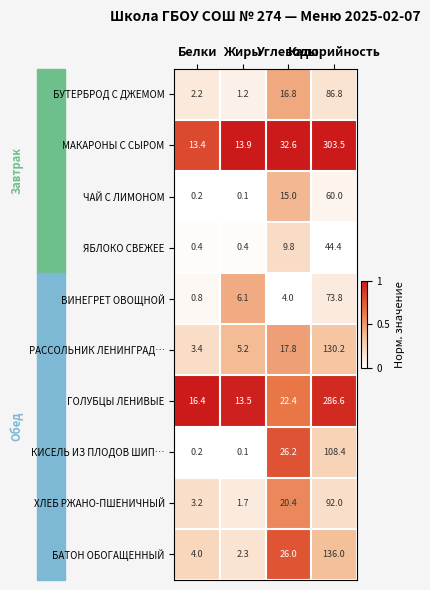

What is the maximum value shown in the chart?

303.5